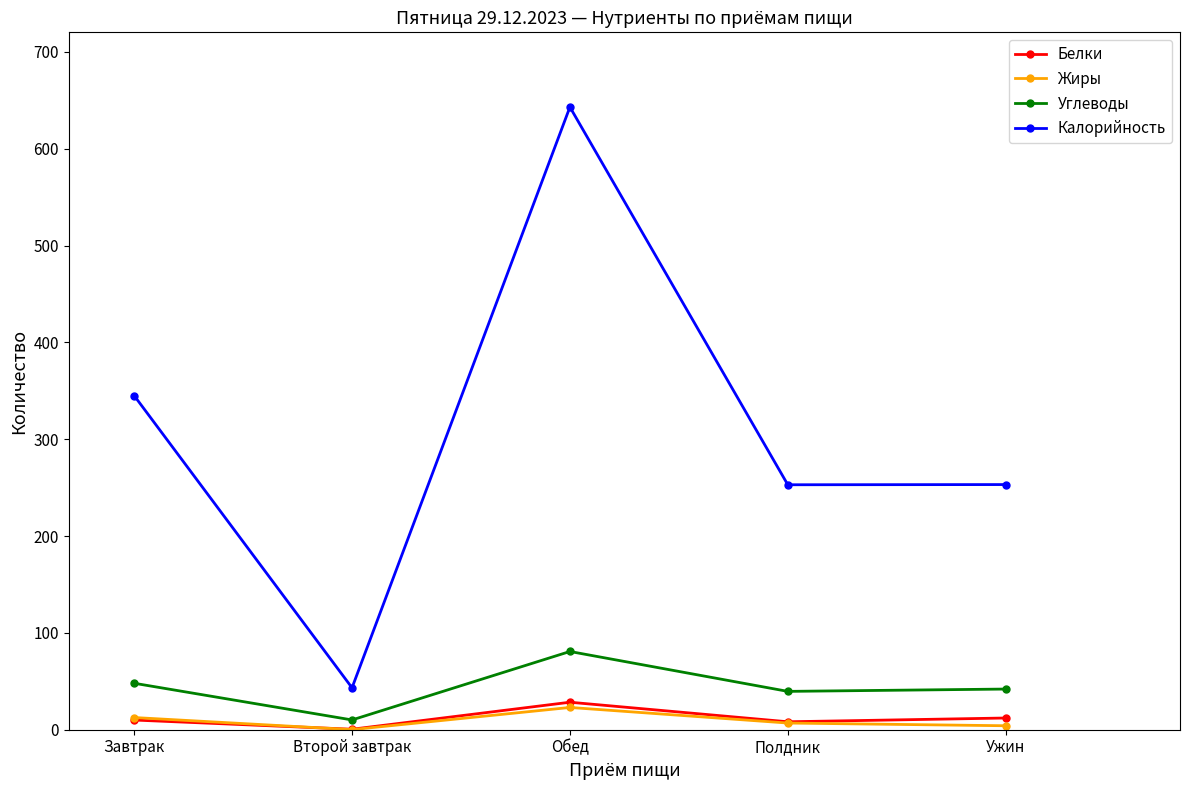

At which category does Калорийность reach its first local valley?

Второй завтрак